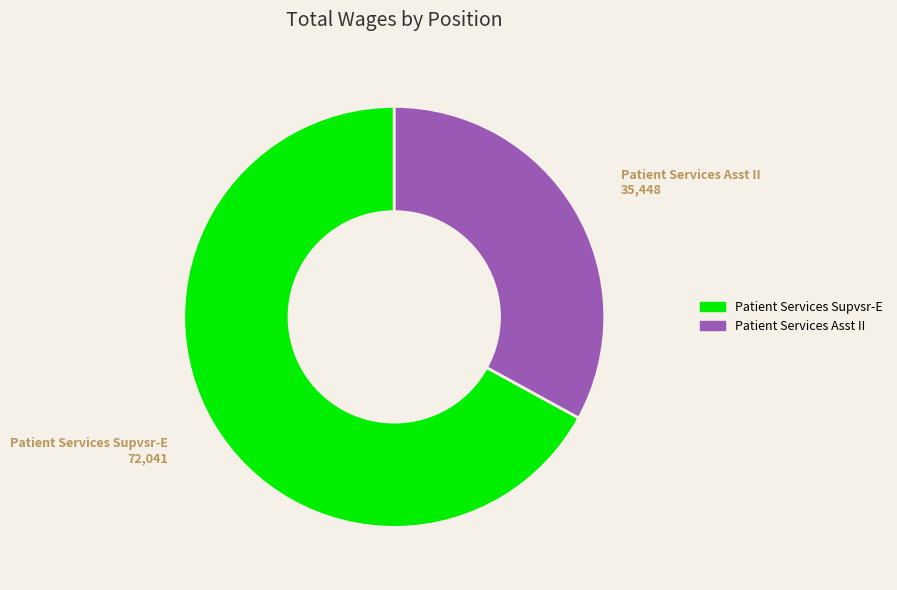

Is the sum of Patient Services Supvsr-E and Patient Services Asst II greater than half?

Yes